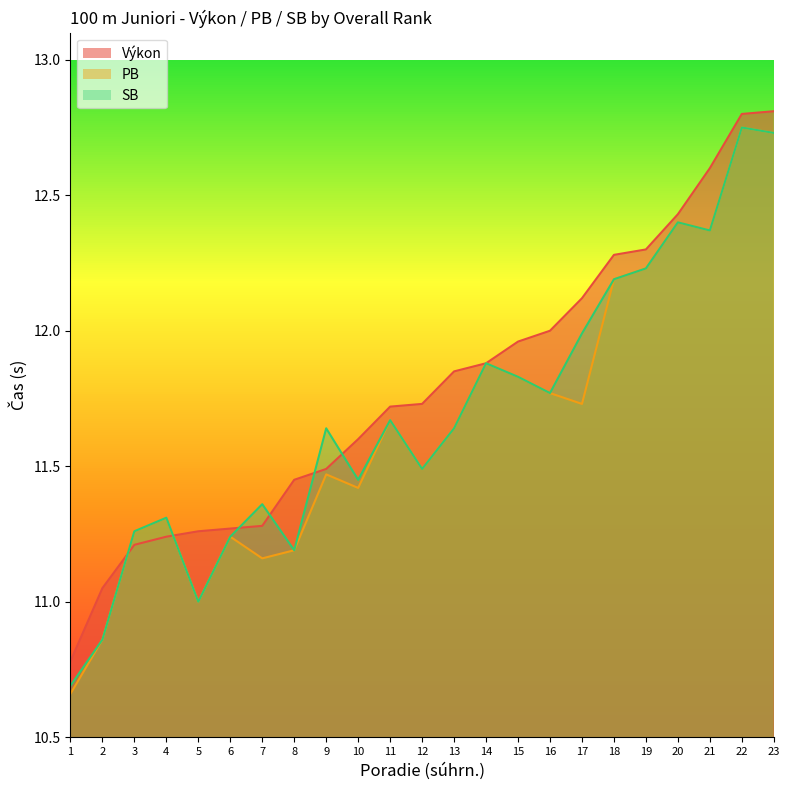

True or false: PB has more than 0 points higher than both neighbors.

True